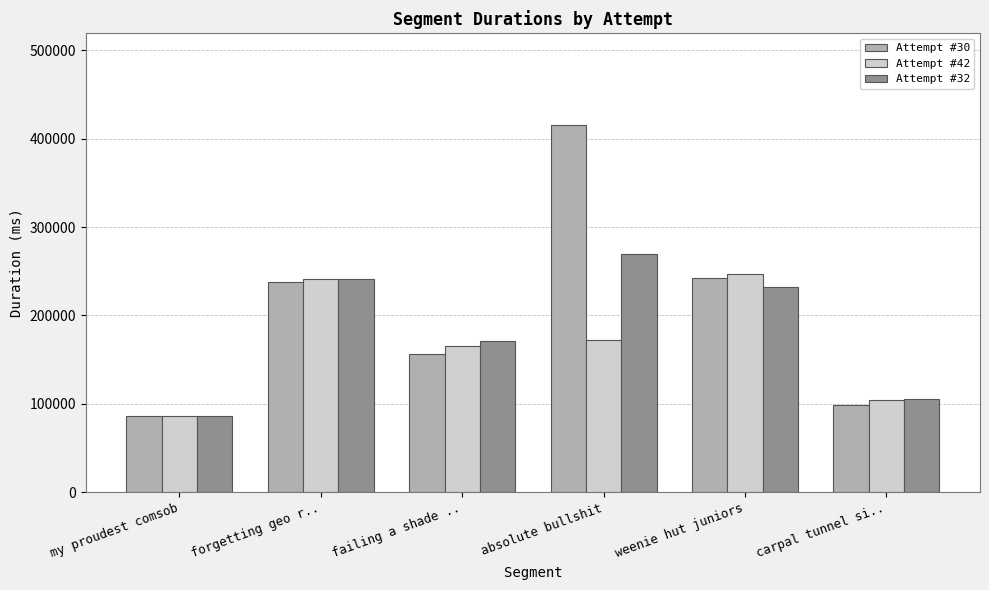

What is the label of the 2nd bar from the right?

weenie hut juniors